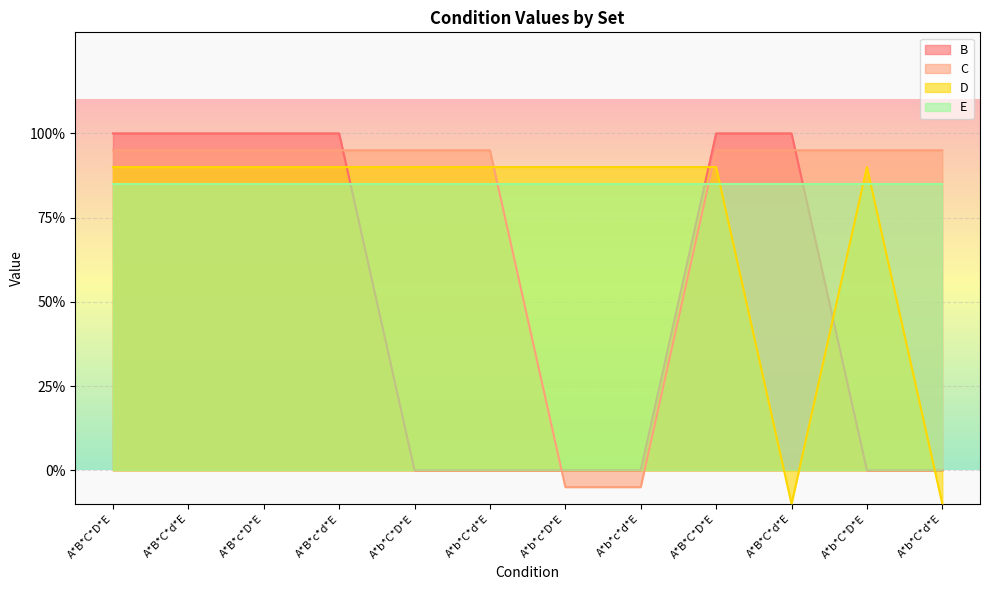

What are all the series names shown in the legend?

B, C, D, E